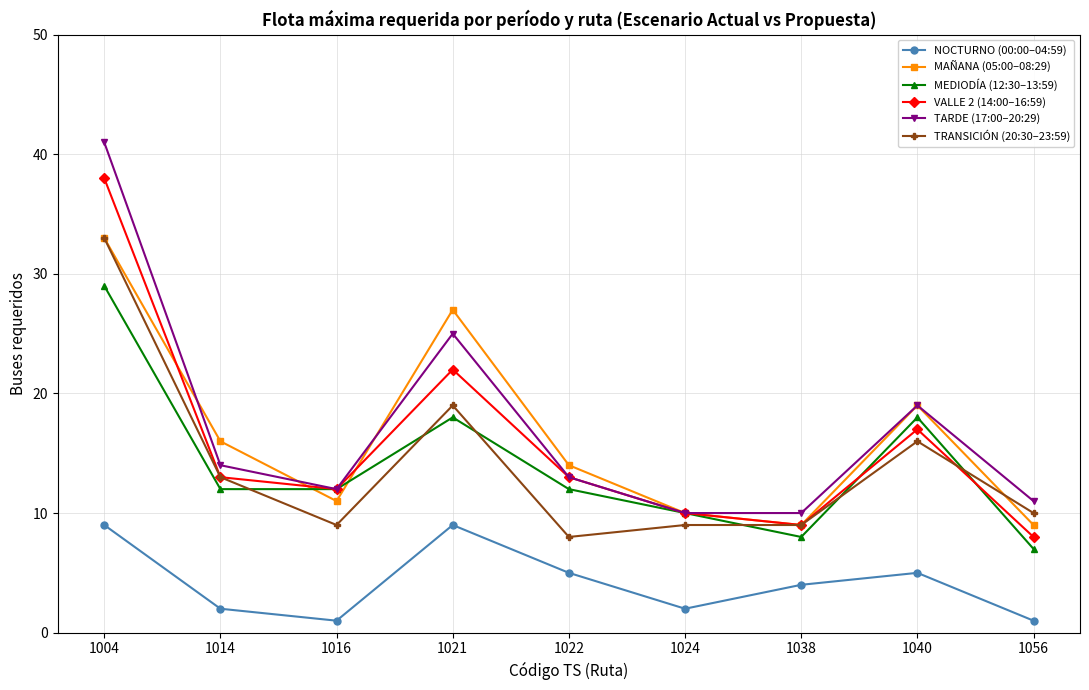

What is the sum of all VALLE 2 (14:00–16:59) values?

142